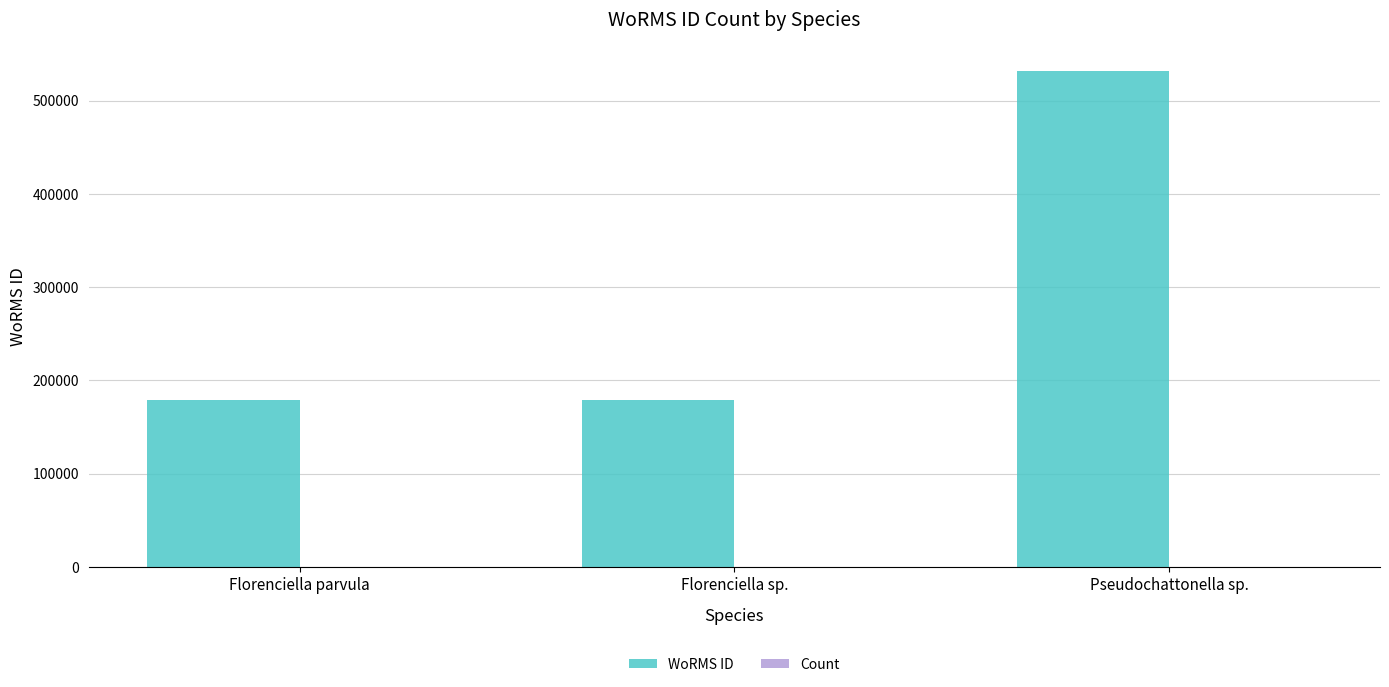

How many distinct data groups are displayed?

2